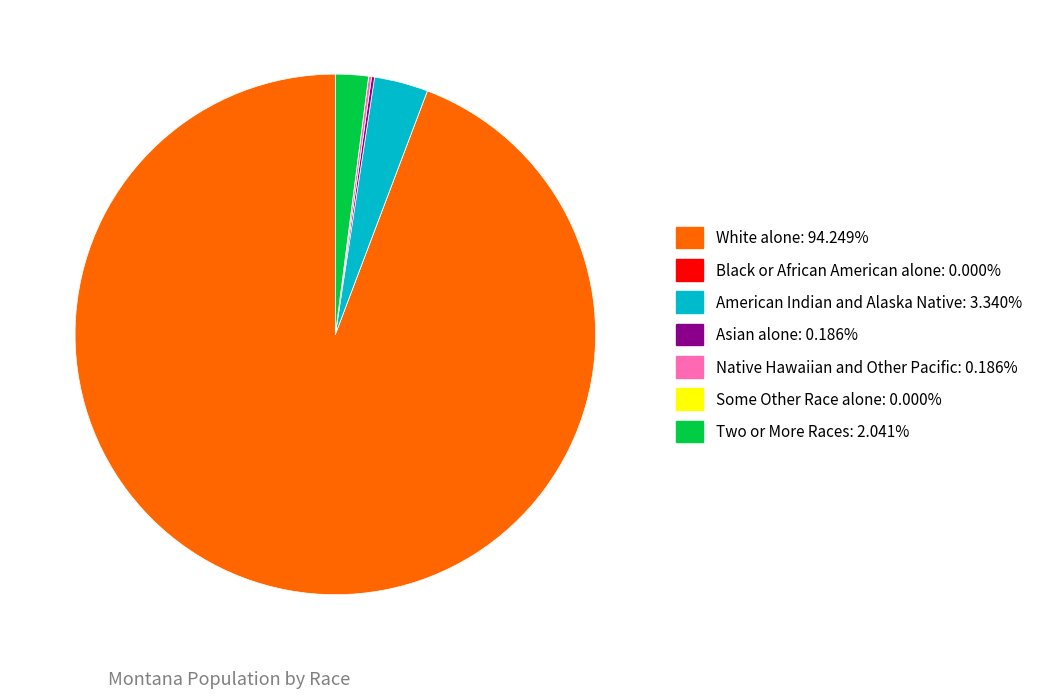

Which slice is the largest?

White alone